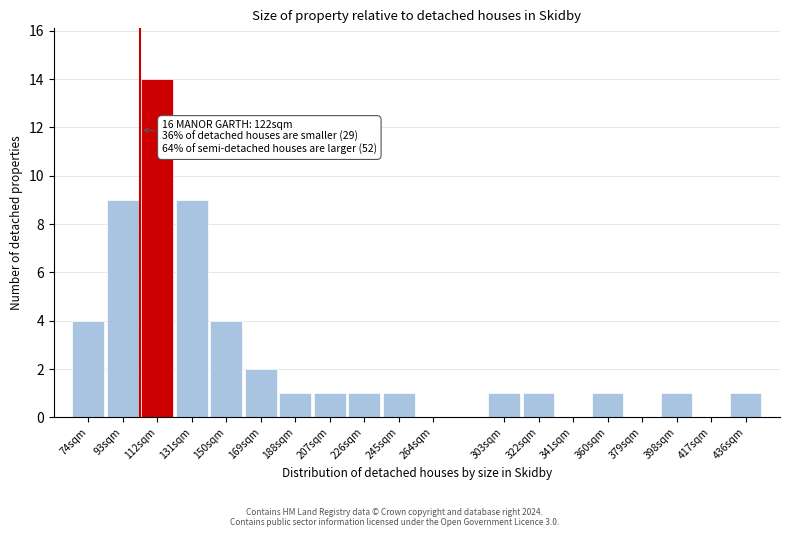

Reading left to right, what are all the values shown in this chart?

74sqm=4	93sqm=9	112sqm=14	131sqm=9	150sqm=4	169sqm=2	188sqm=1	207sqm=1	226sqm=1	245sqm=1	264sqm=0	303sqm=1	322sqm=1	341sqm=0	360sqm=1	379sqm=0	398sqm=1	417sqm=0	436sqm=1